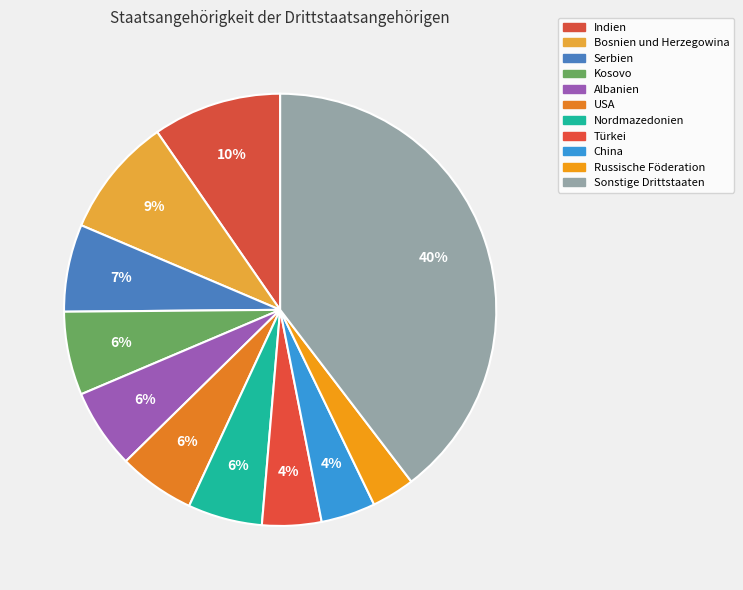

How many slices are in this pie chart?

11